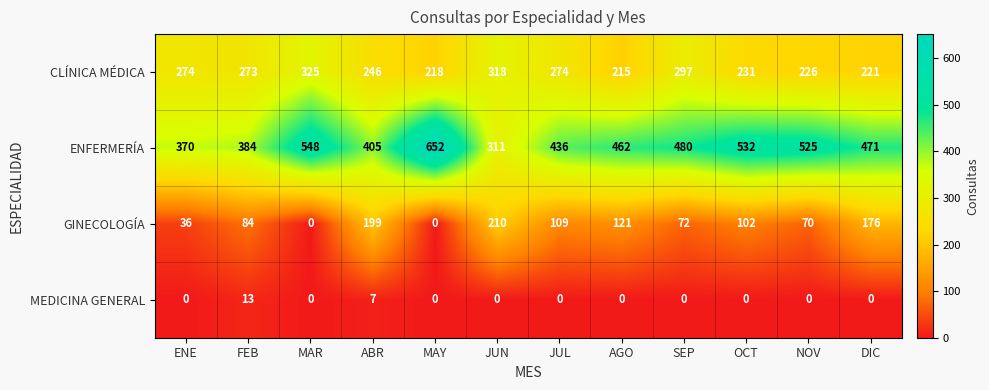

Where is GINECOLOGÍA nearest to the value 105?

OCT